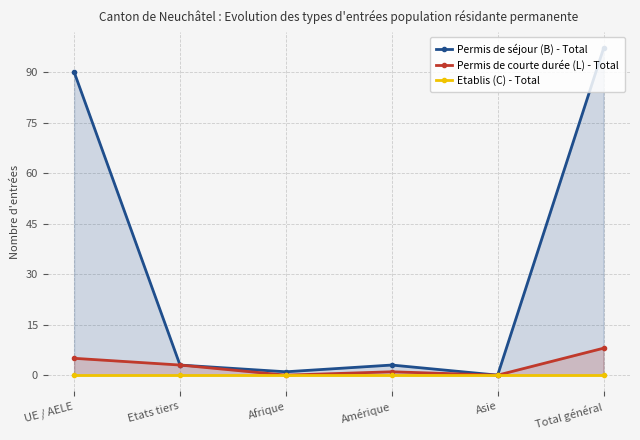

True or false: Etablis (C) - Total and Permis de courte durée (L) - Total cross at least once.

False